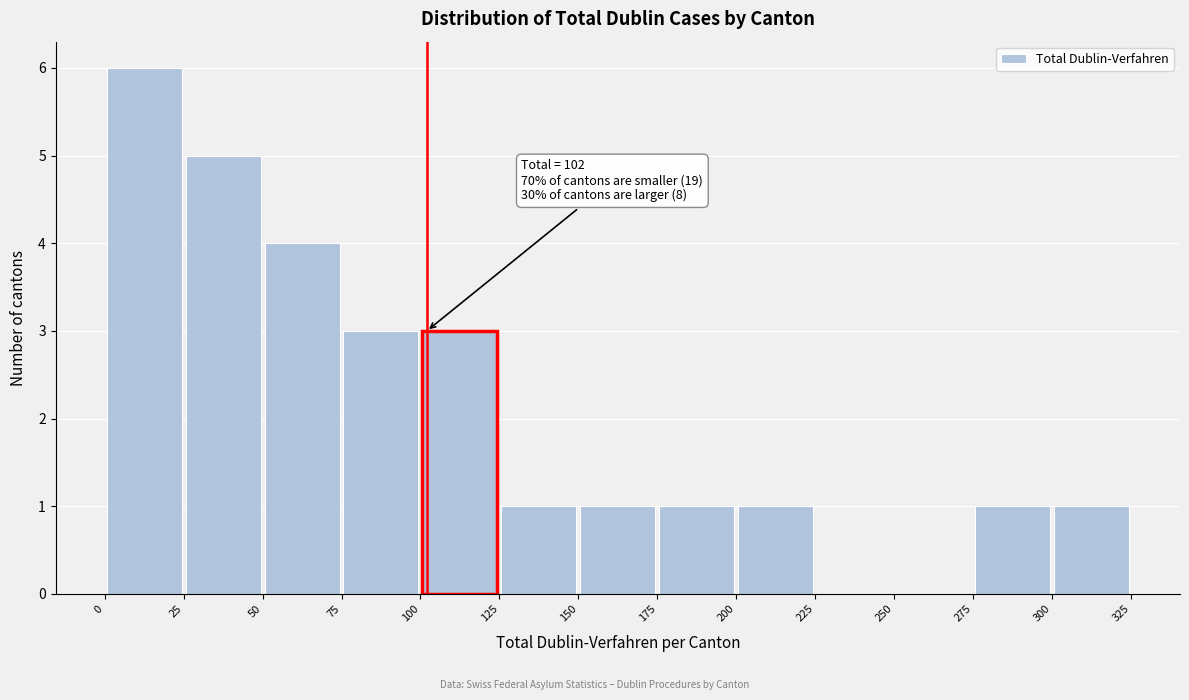

Over which range of the x-axis is the bar tallest?

0 to 25